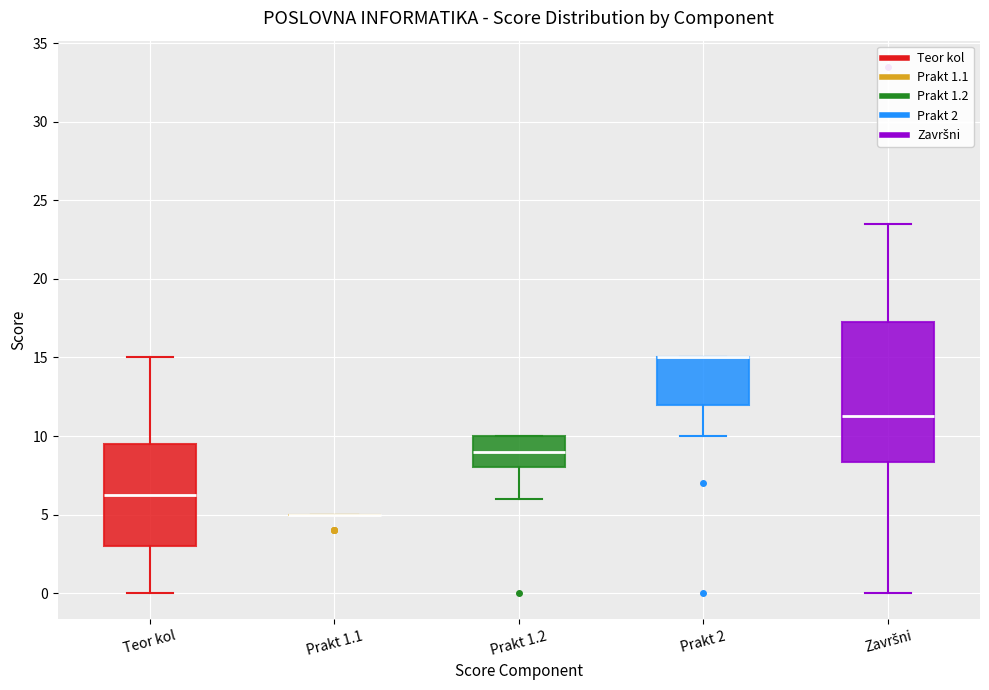

Reading left to right, transcribe this box plot: for each box, give where its median line is, the range the box spans, and where its two whiskers end, as read against the y-axis. The values are not printed on the chart, so give them approximately, as read against the axis.

Teor kol: median 6.5, box 3.0 to 9.5, whiskers 0.0 to 15.0
Prakt 1.1: box collapsed to a line at 5.0, whiskers 5.0 to 5.0
Prakt 1.2: median 9.0, box 8.0 to 10.0, whiskers 6.0 to 10.0
Prakt 2: median 15.0 (drawn on the box's upper edge), box 12.0 to 15.0, whiskers 10.0 to 15.0
Završni: median 11.5, box 8.5 to 17.5, whiskers 0.0 to 23.5